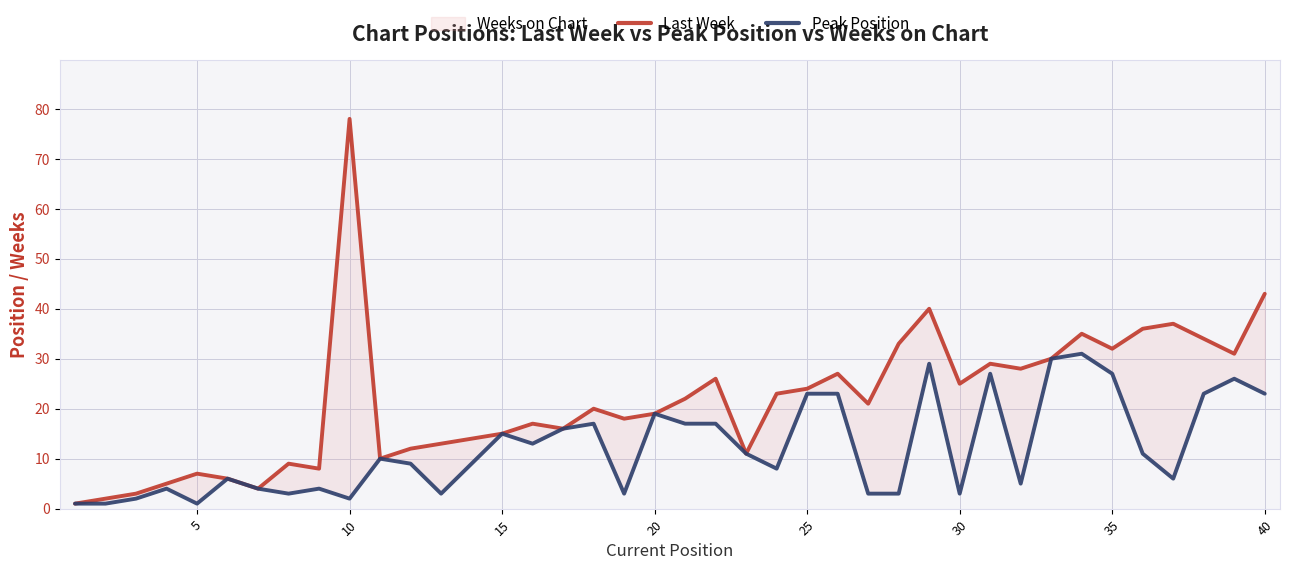

True or false: Peak Position has more than 1 points higher than both neighbors.

True